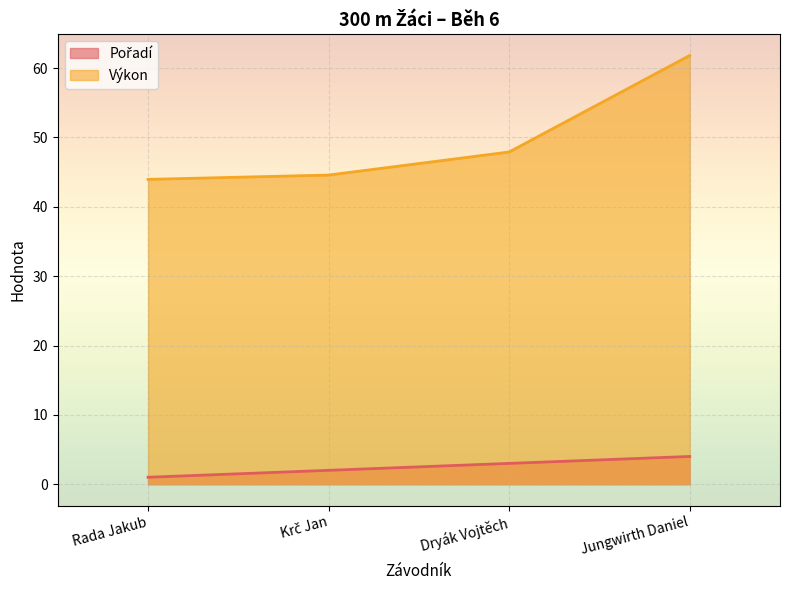

What is the sum of the Výkon values at Krč Jan and Jungwirth Daniel?

106.4